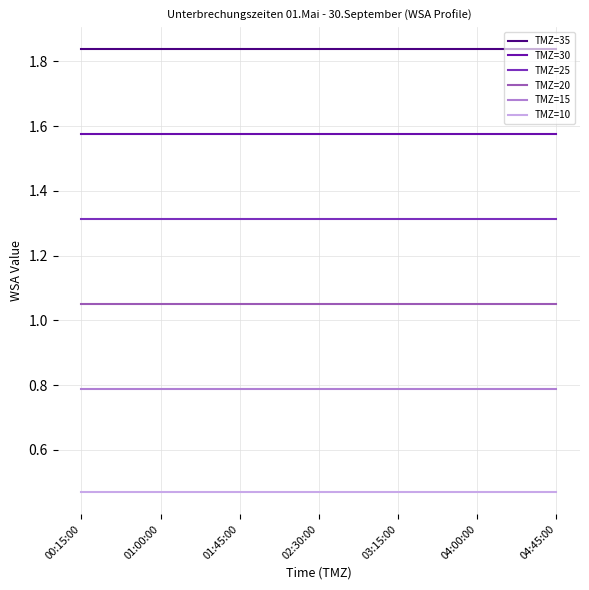

Which series has the largest total across all categories?

TMZ=35